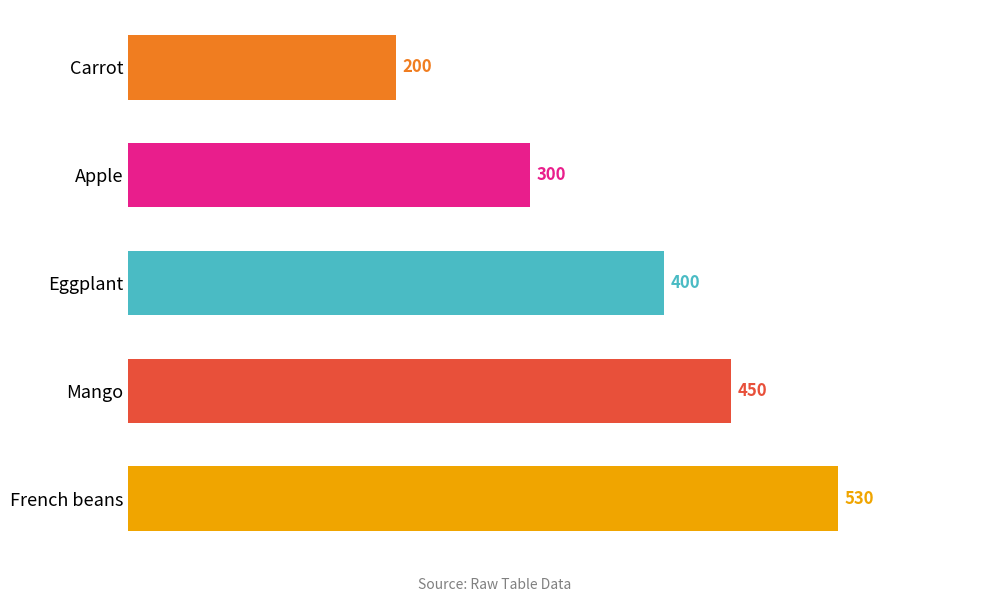

Which has a higher value, French beans or Apple?

French beans